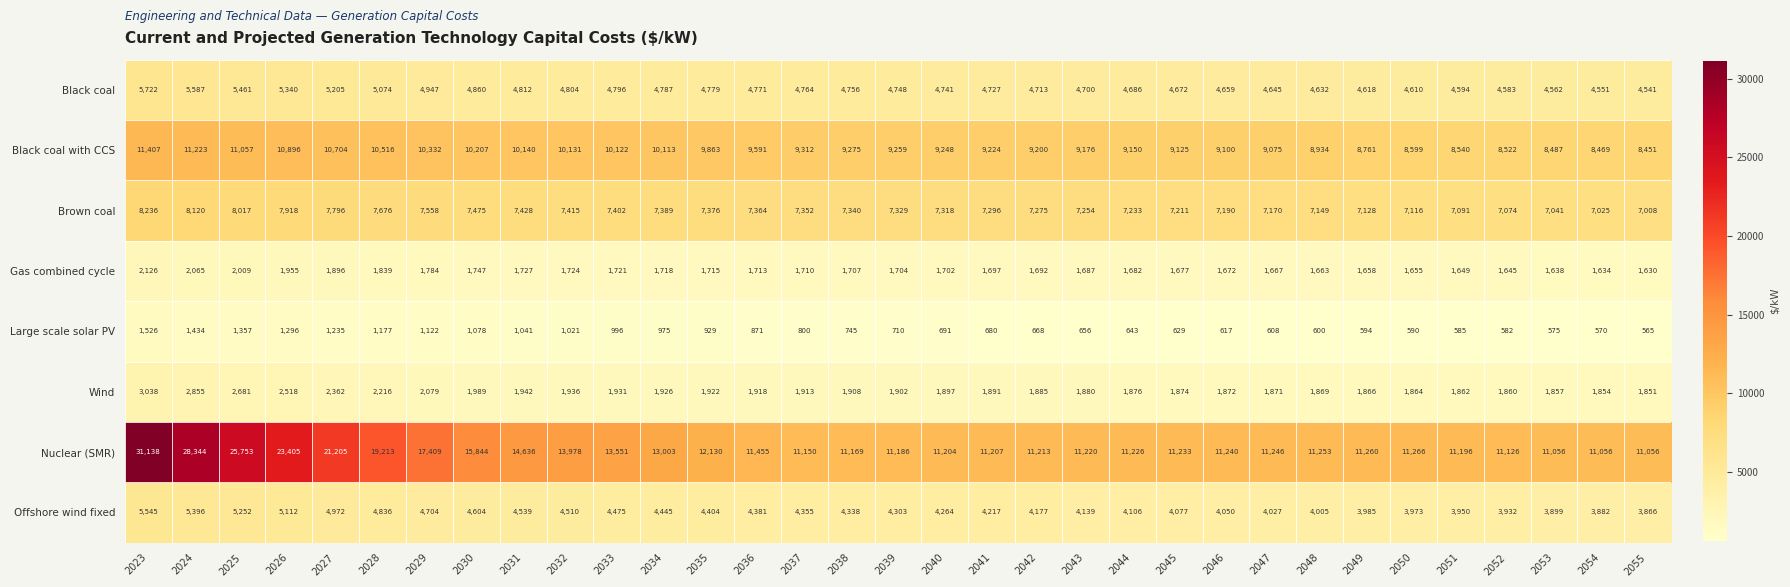

List the series in order of their peak value, lowest first.

Large scale solar PV, Gas combined cycle, Wind, Offshore wind fixed, Black coal, Brown coal, Black coal with CCS, Nuclear (SMR)